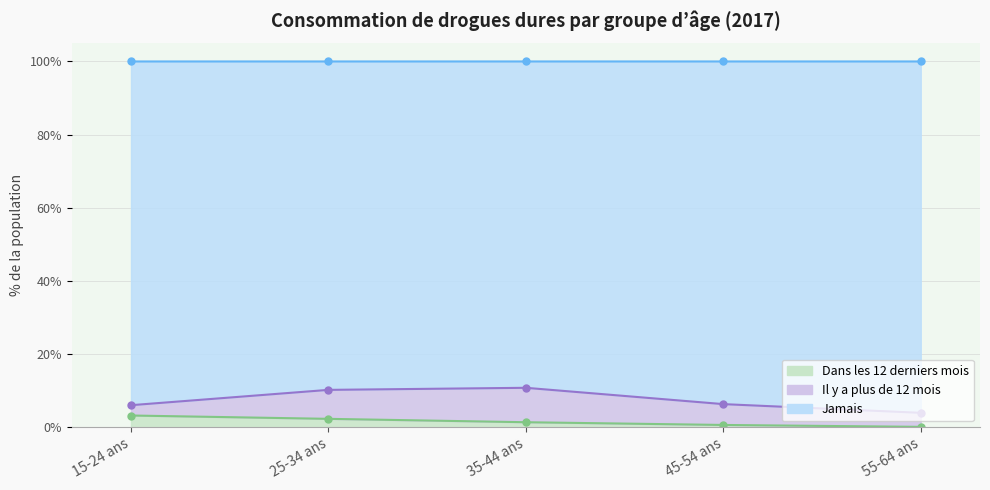

What is the spread (max minus min) of values at 35-44 ans?

9.4